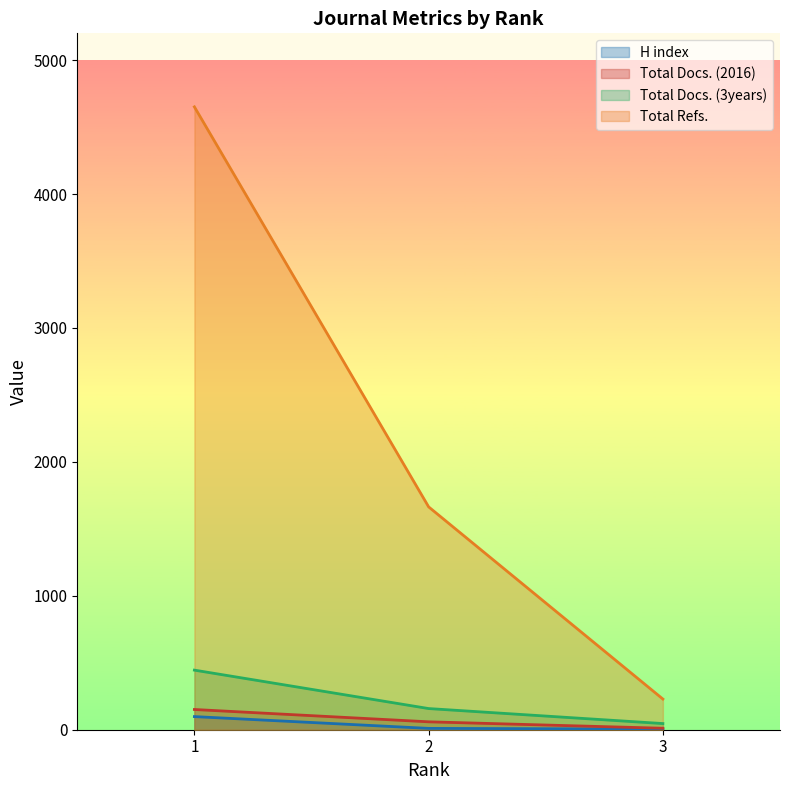

What is the lowest value of the H index series?

5